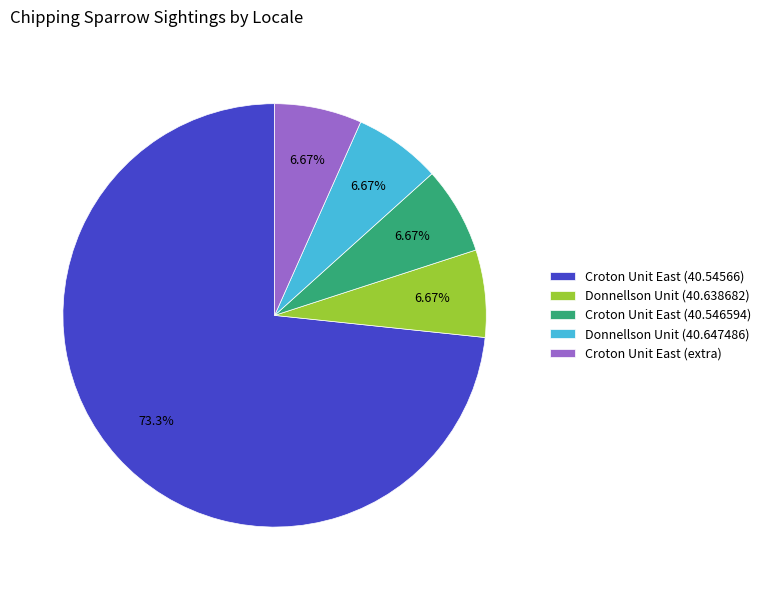

Approximately how many times larger is the value at Croton Unit East (40.54566) compared to Donnellson Unit (40.647486)?

11.0